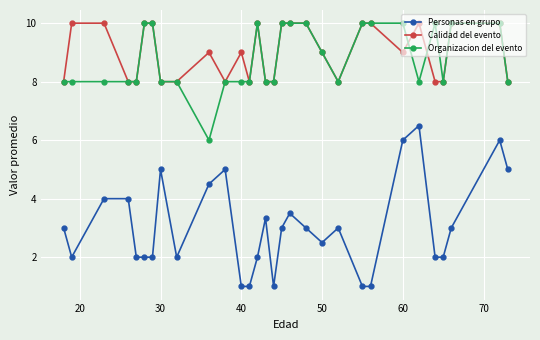

What is the value of the Organizacion del evento point at the 22nd from the left?

10.0